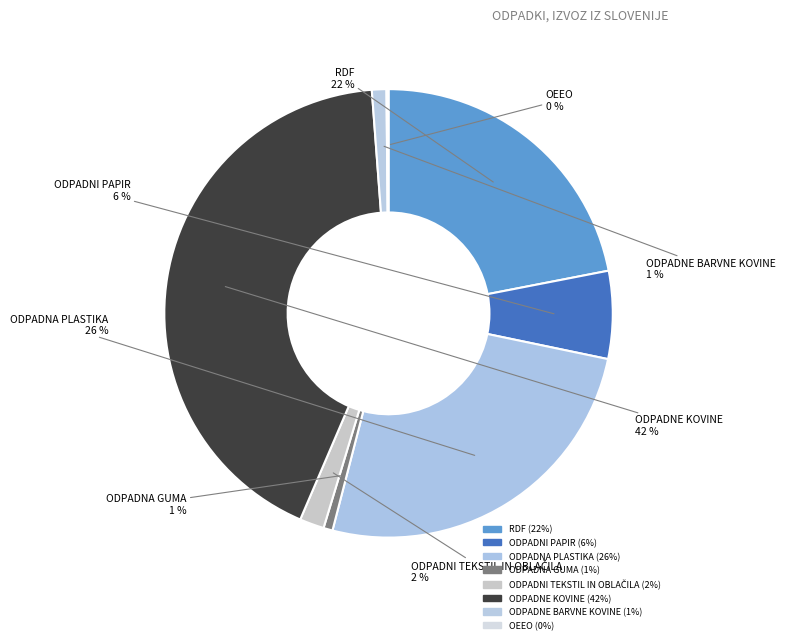

What is the total percentage of ODPADNA PLASTIKA and RDF?

47.7%